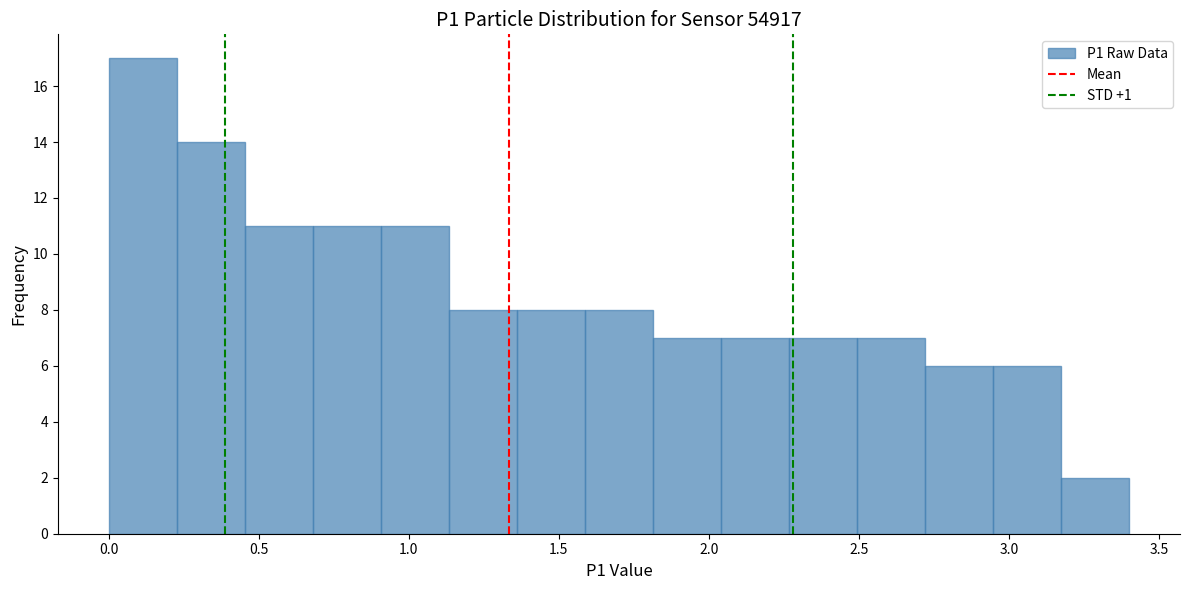

How tall is the bar that spans 2.95 to 3.15 on the x-axis? Neither the bar edges nor the heights are printed on the chart, so give them approximately, as read against the axes.

6